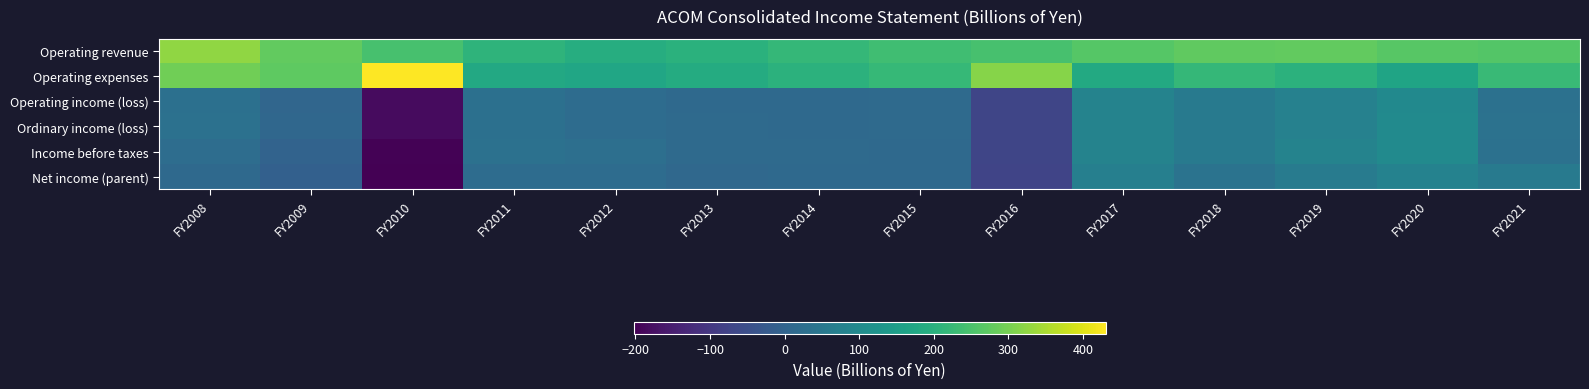

Rank the series at FY2012 from lowest to highest value.

Net income (parent), Operating income (loss), Ordinary income (loss), Income before taxes, Operating expenses, Operating revenue